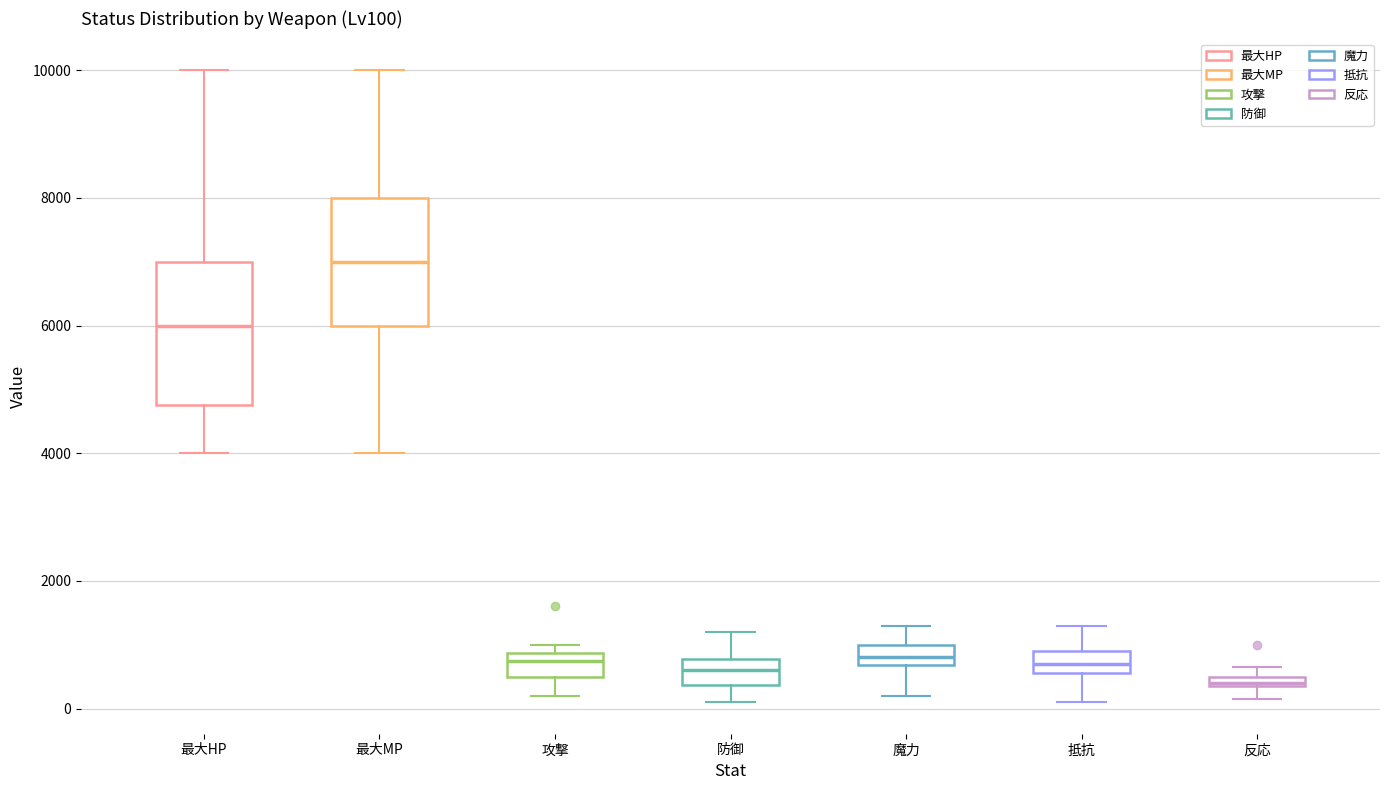

Which box's median line is the highest?

最大MP